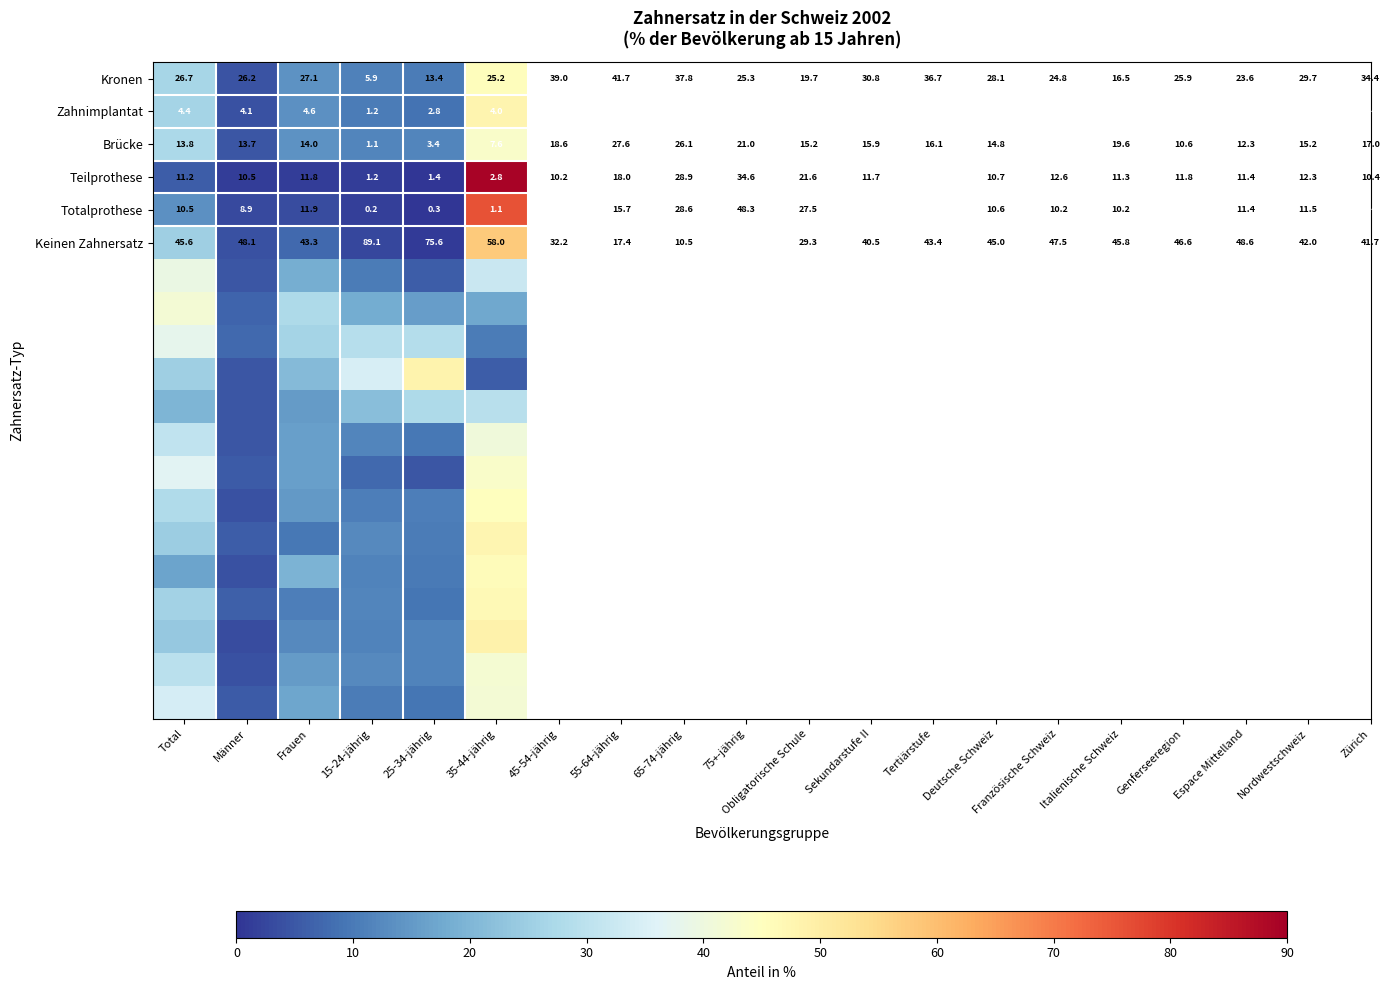

Which category has the highest value in the Totalprothese series?

Frauen